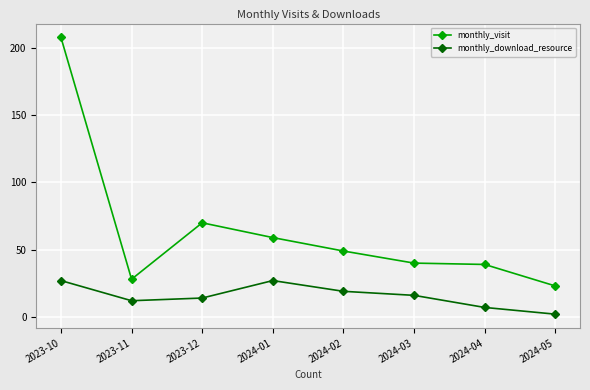

How many data points does each series have?

8